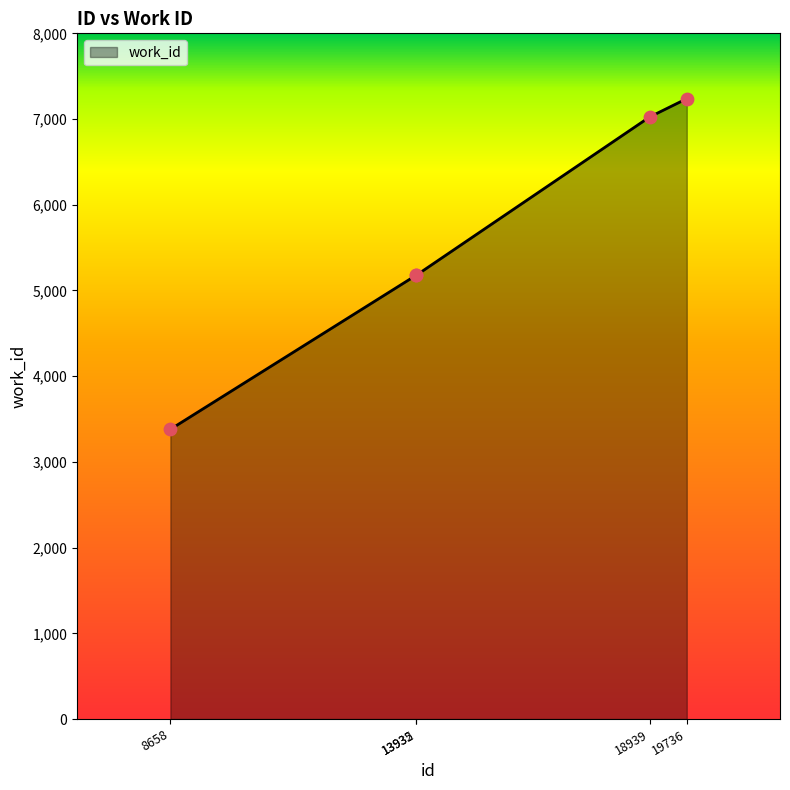

What is the ratio of the value at 8658 to the value at 19736?

0.5